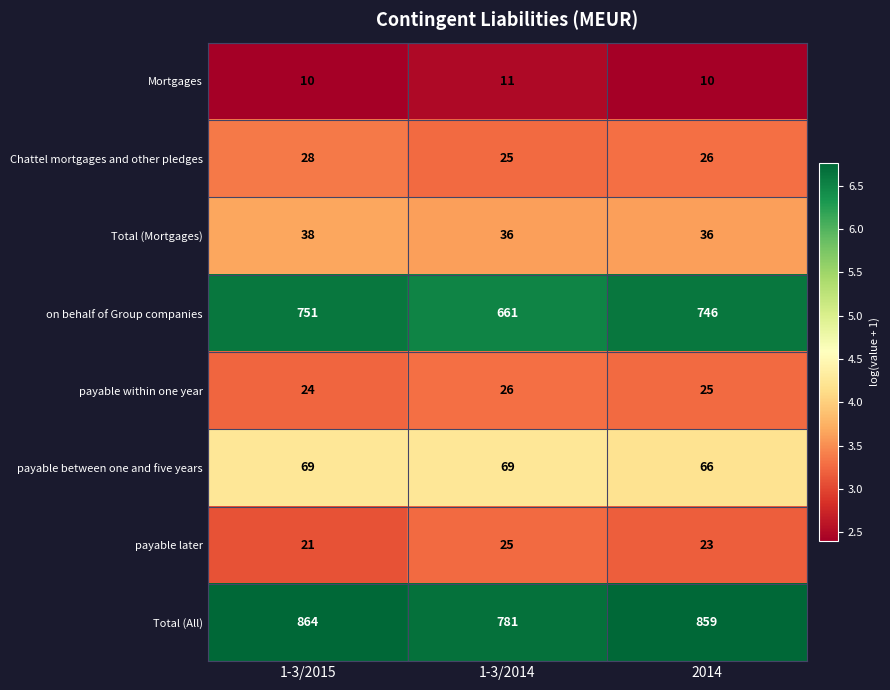

The payable between one and five years series shows 119 at 1-3/2014. True or false?

False